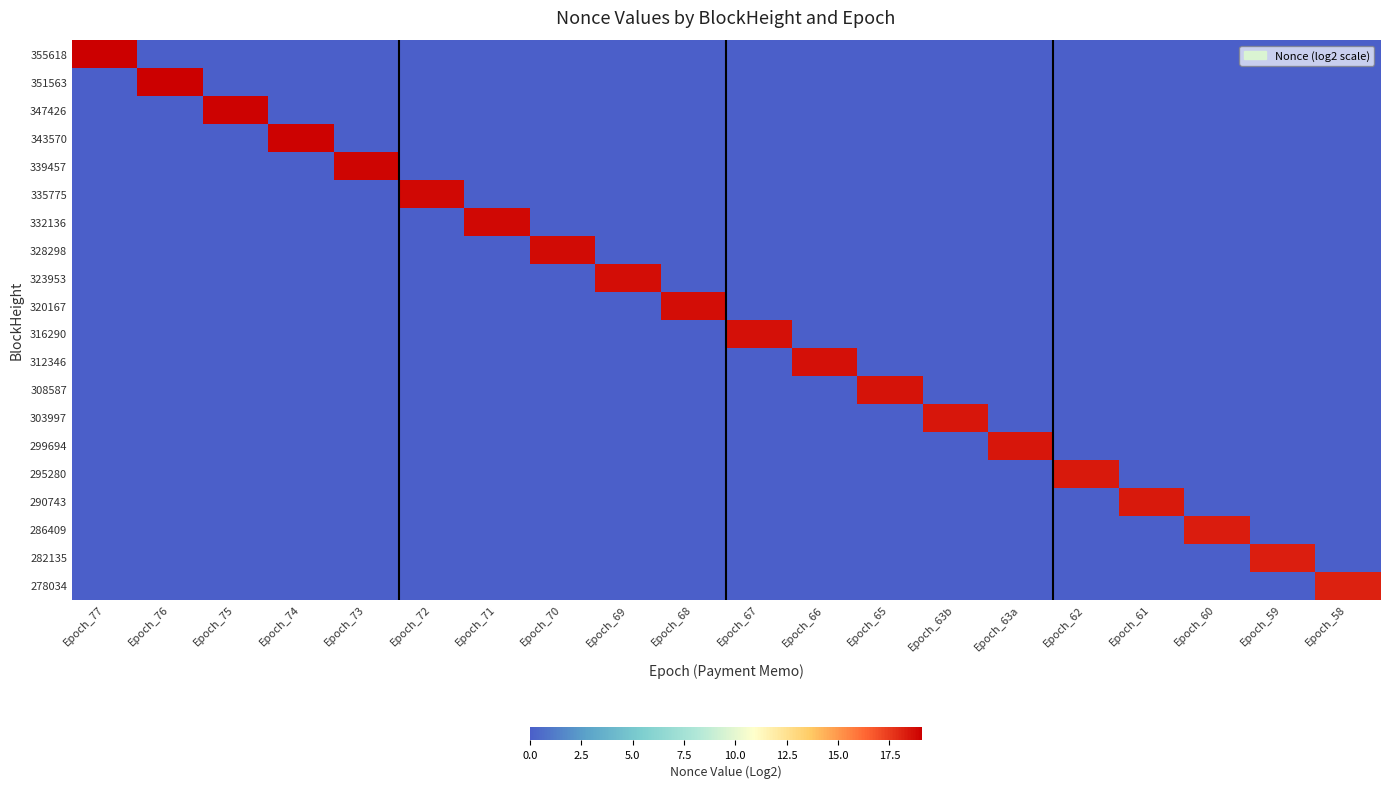

Between Epoch_63b and Epoch_74, which is larger?

Epoch_63b